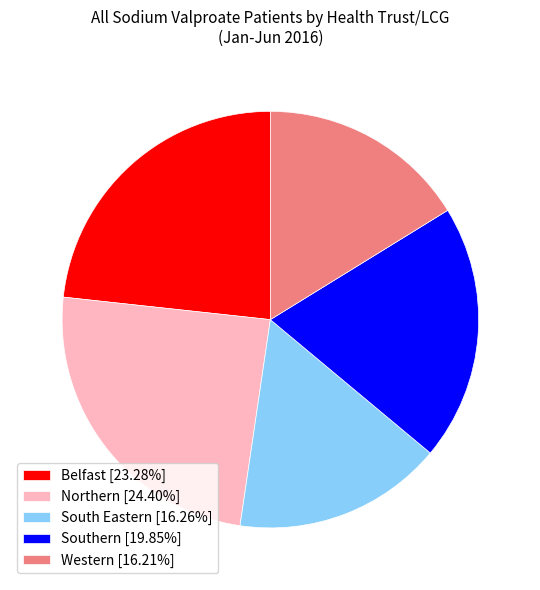

Does Belfast [23.28%] account for over 50% of the chart?

No